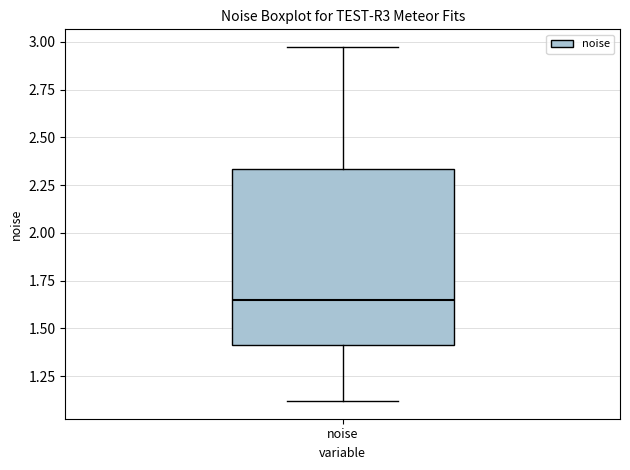

Transcribe this box plot: give where the median line is, the range the box spans, and where the two whiskers end, as read against the y-axis. The values are not printed on the chart, so give them approximately, as read against the axis.

median 1.65, box 1.40 to 2.35, whiskers 1.10 to 2.95